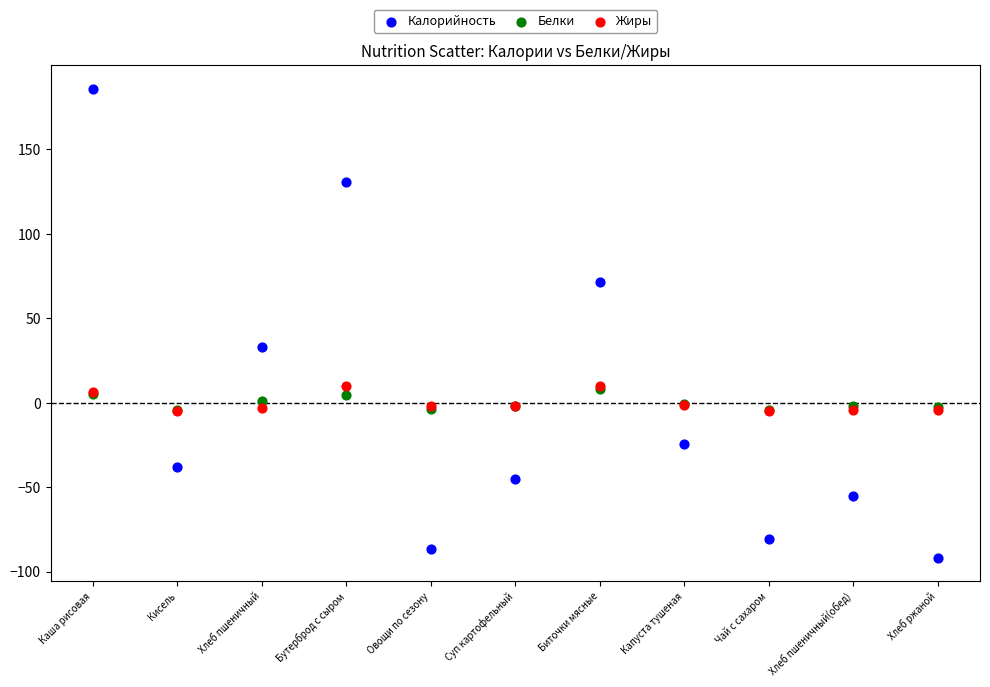

In the Калорийность series, what Y value is closest to 47?

33.1